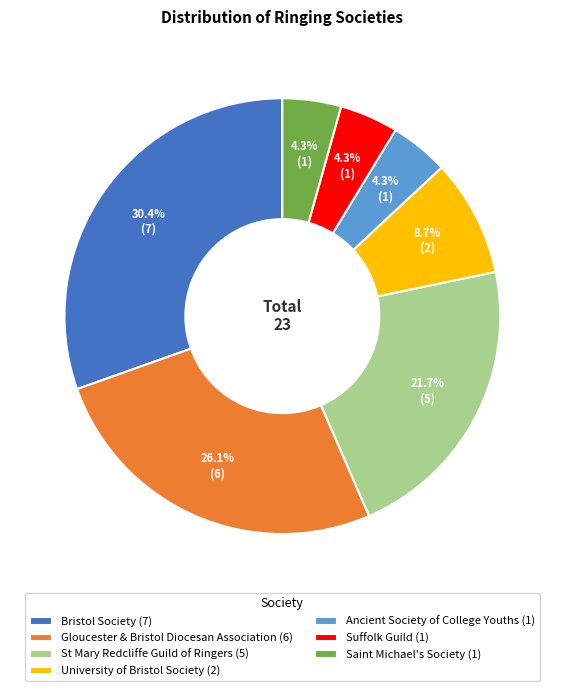

To the nearest percent, what portion does Bristol Society represent?

30%